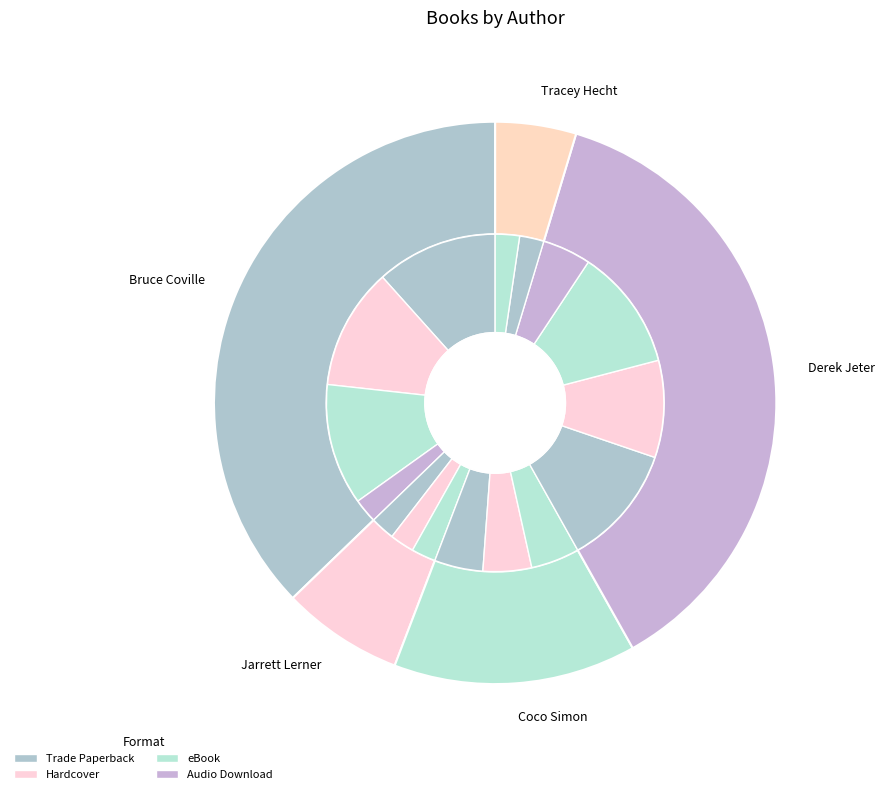

How many segments does this pie chart have?

5